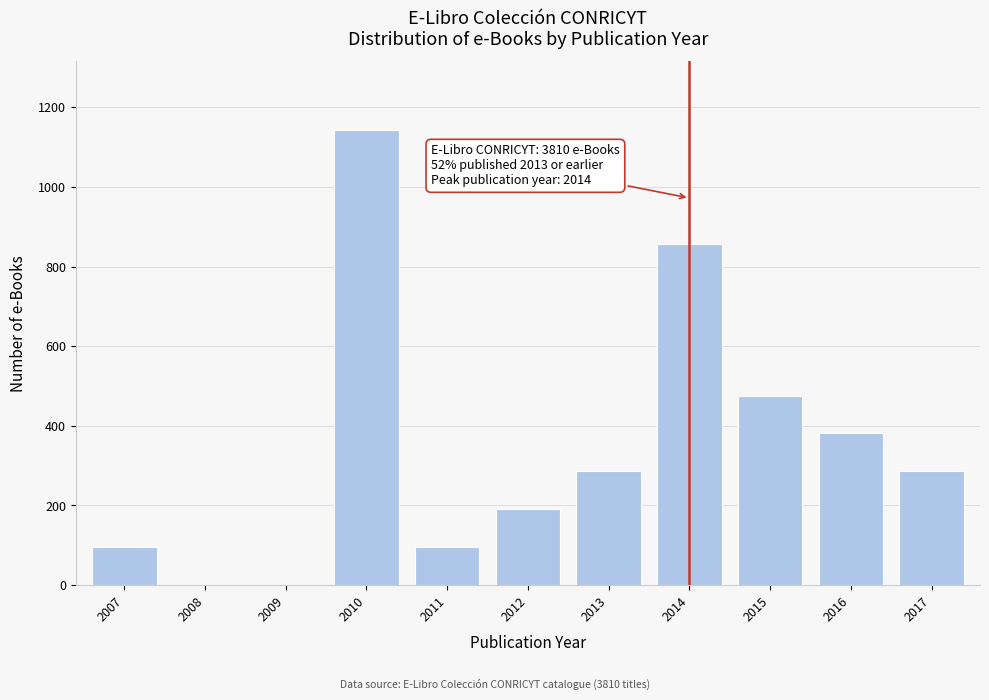

Reading right to left, list all the values displayed in this chart.

2017=286	2016=381	2015=476	2014=857	2013=286	2012=190	2011=95	2010=1144	2009=0	2008=0	2007=95